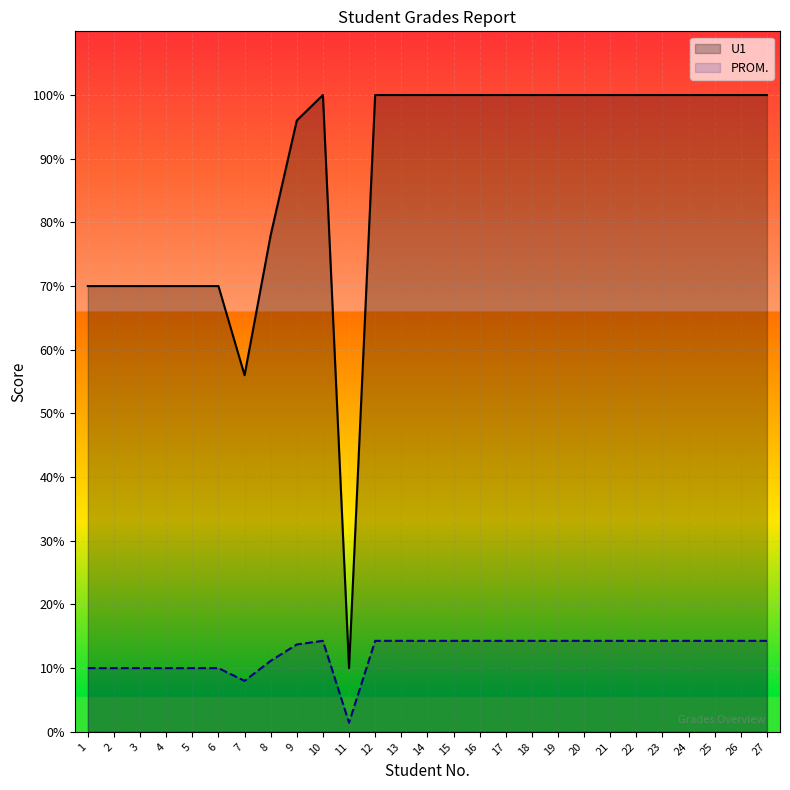

List the series in order of their peak value, lowest first.

PROM., U1